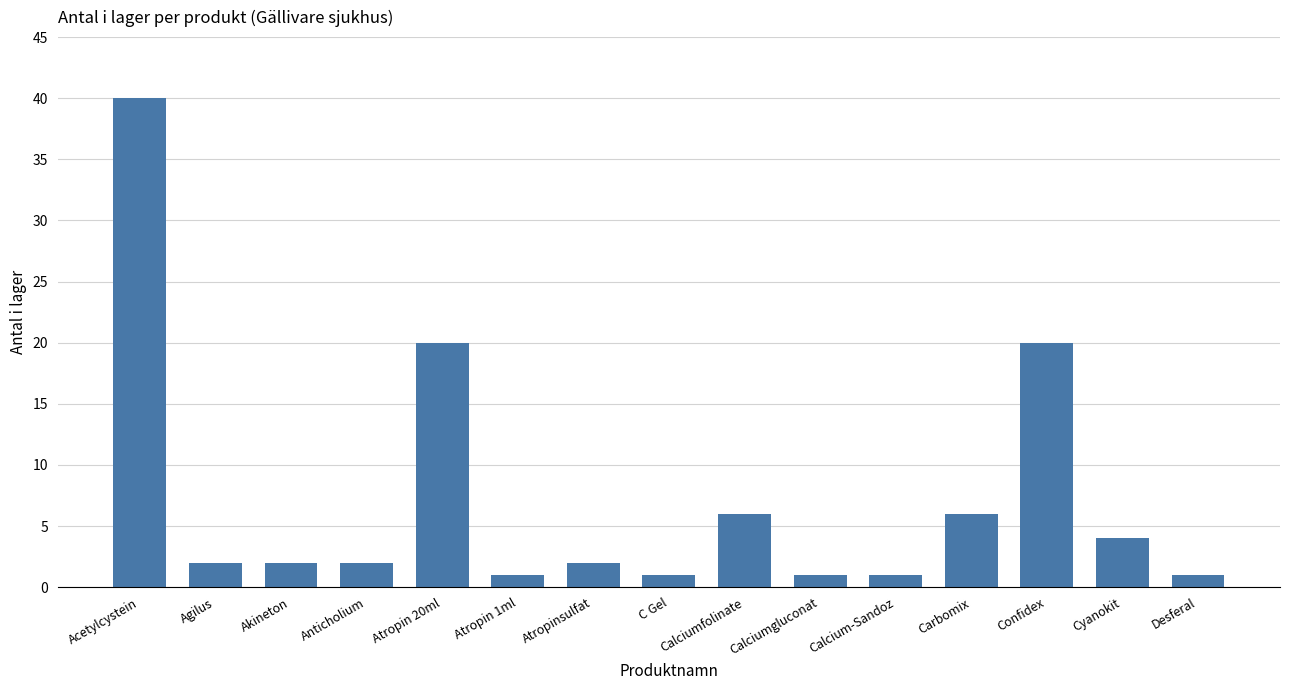

Where does the data first go above 2?

Acetylcystein